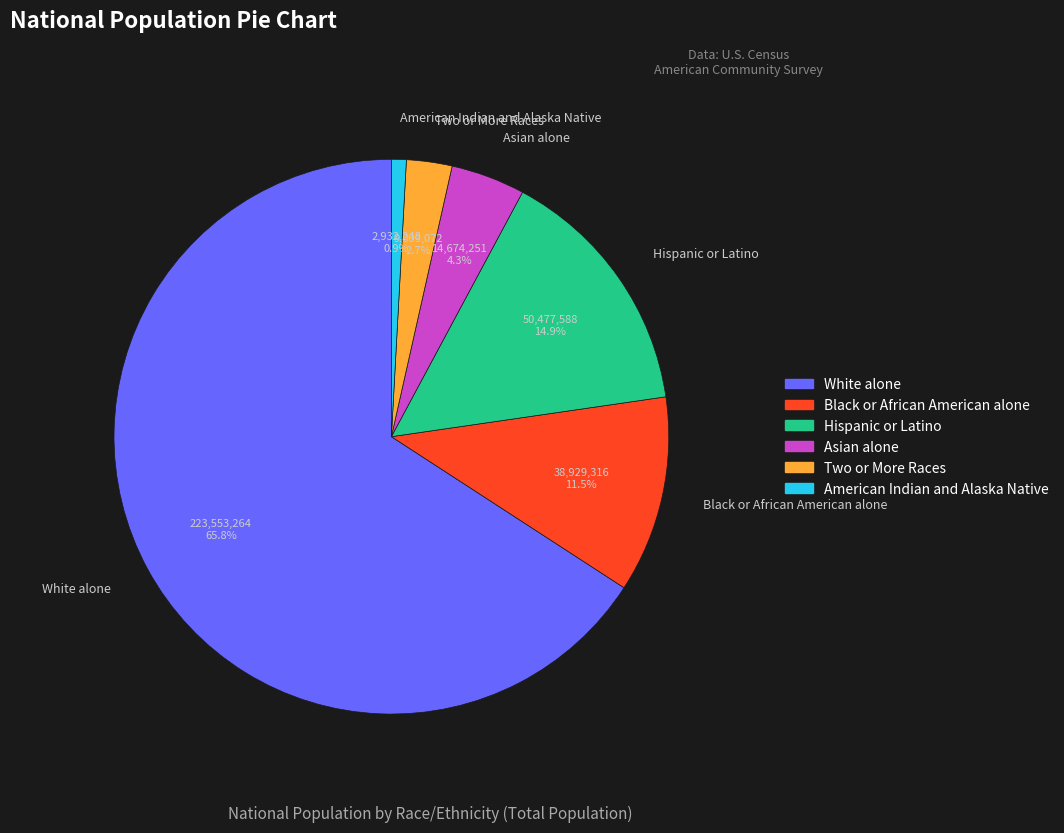

What is the majority slice?

White alone